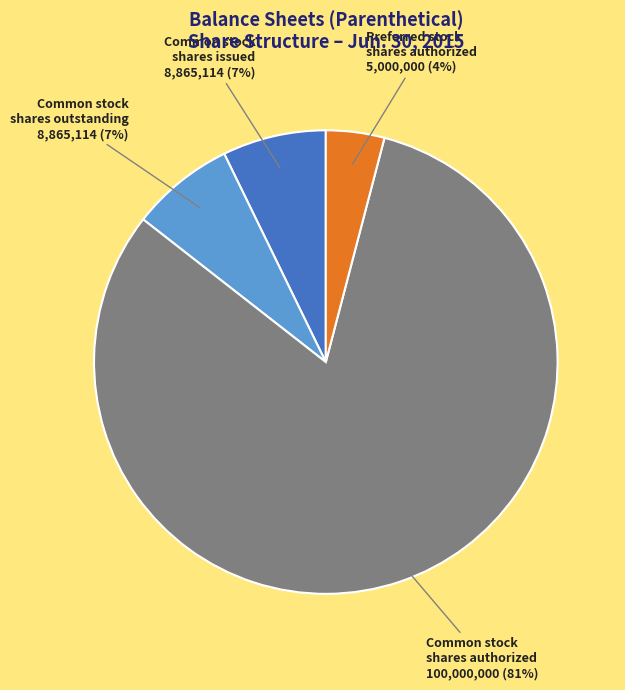

Count the number of slices in the pie.

4